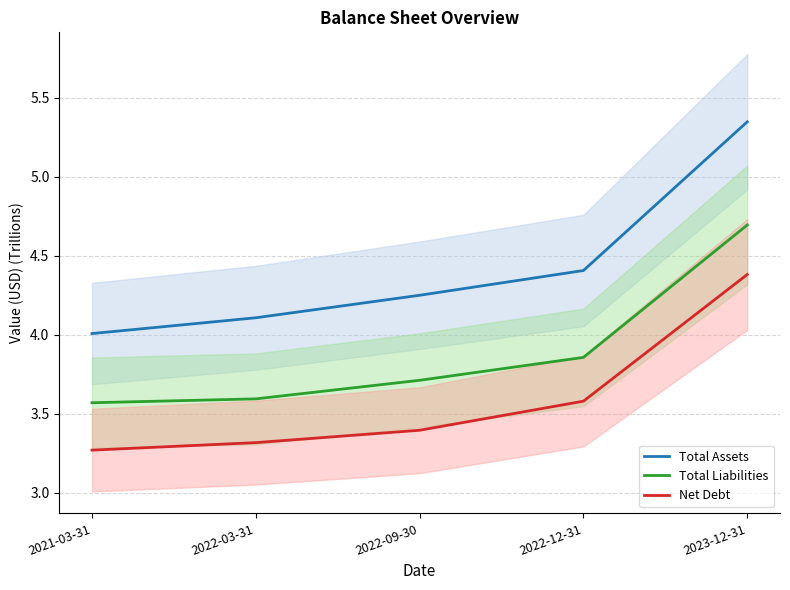

At which category is the sum across all series the highest?

2023-12-31